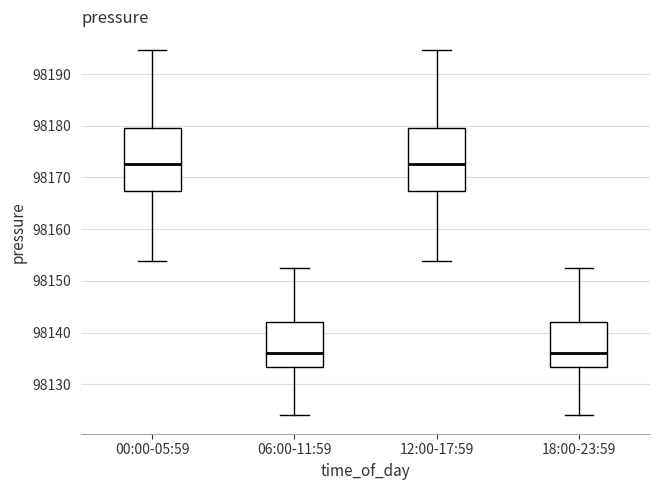

Reading left to right, read every box against the y-axis: the position of its median line, the range the box covers, and the ends of its whiskers. The values are not printed on the chart, so give them approximately, as read against the axis.

00:00-05:59: median 98173, box 98167 to 98180, whiskers 98154 to 98195
06:00-11:59: median 98136, box 98133 to 98142, whiskers 98124 to 98153
12:00-17:59: median 98173, box 98167 to 98180, whiskers 98154 to 98195
18:00-23:59: median 98136, box 98133 to 98142, whiskers 98124 to 98153